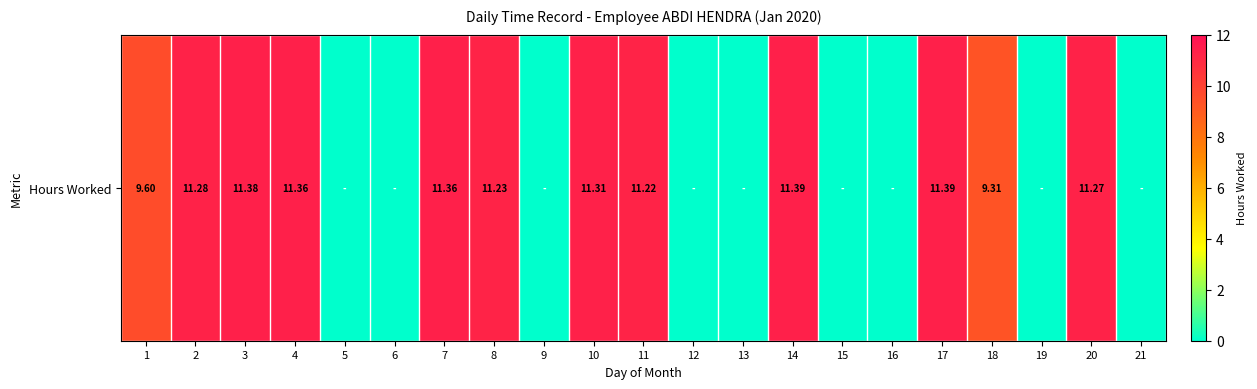

What is the difference between the values at 14 and 15?

11.4